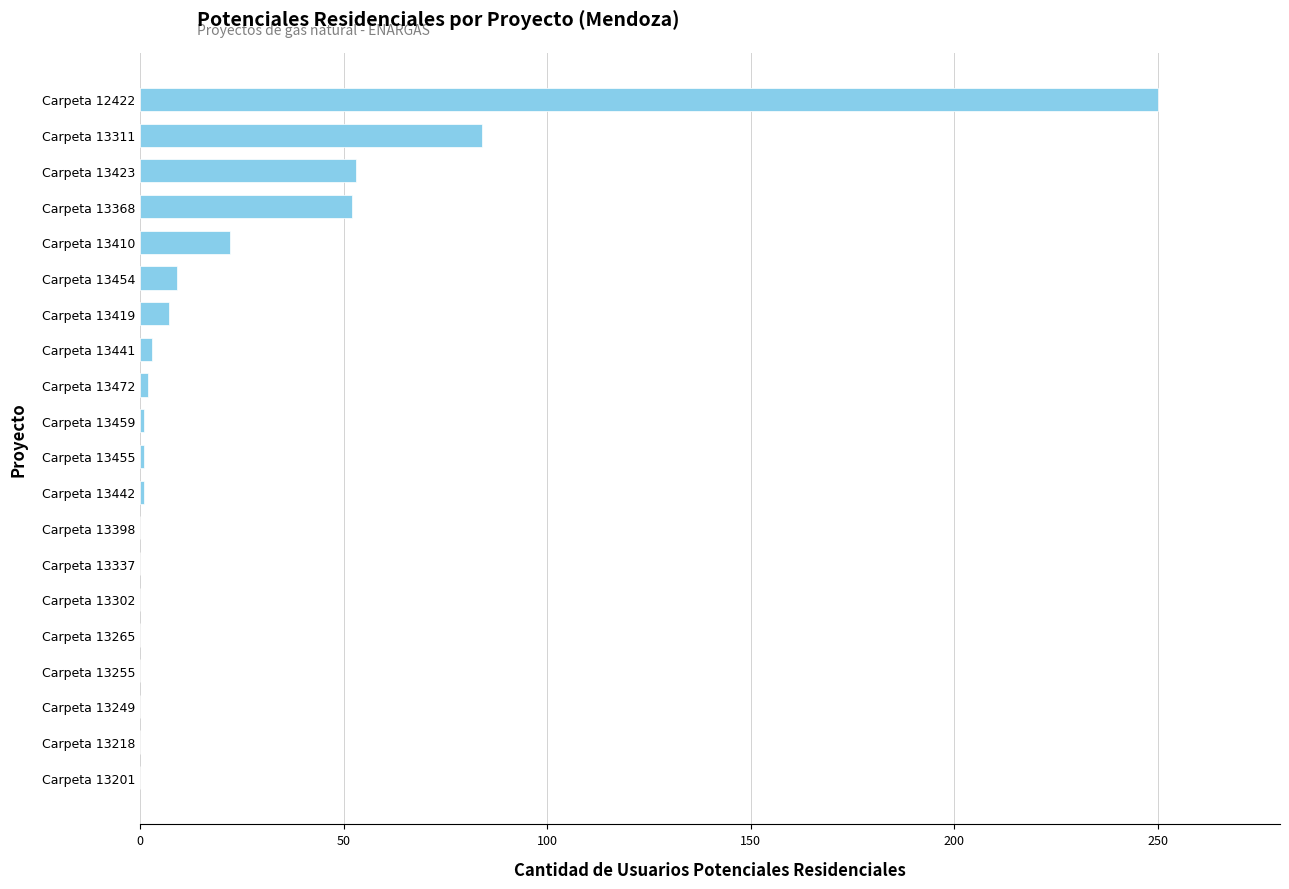

The value at Carpeta 13423 is 25. True or false?

False